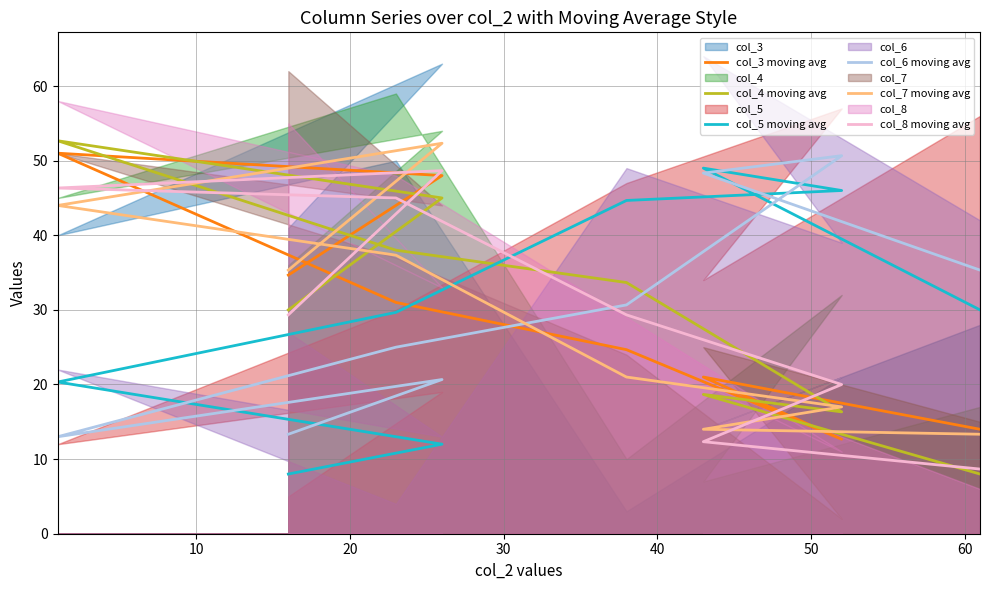

What is the difference between the highest and lowest values at 40?

23.7